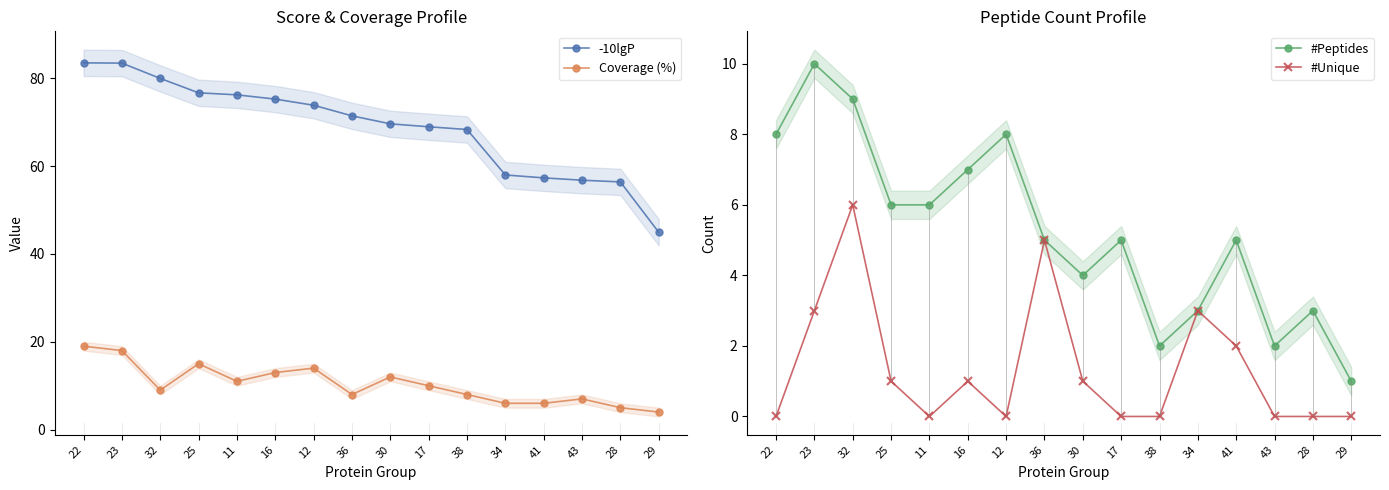

Between 34 and 12, which is larger?

12